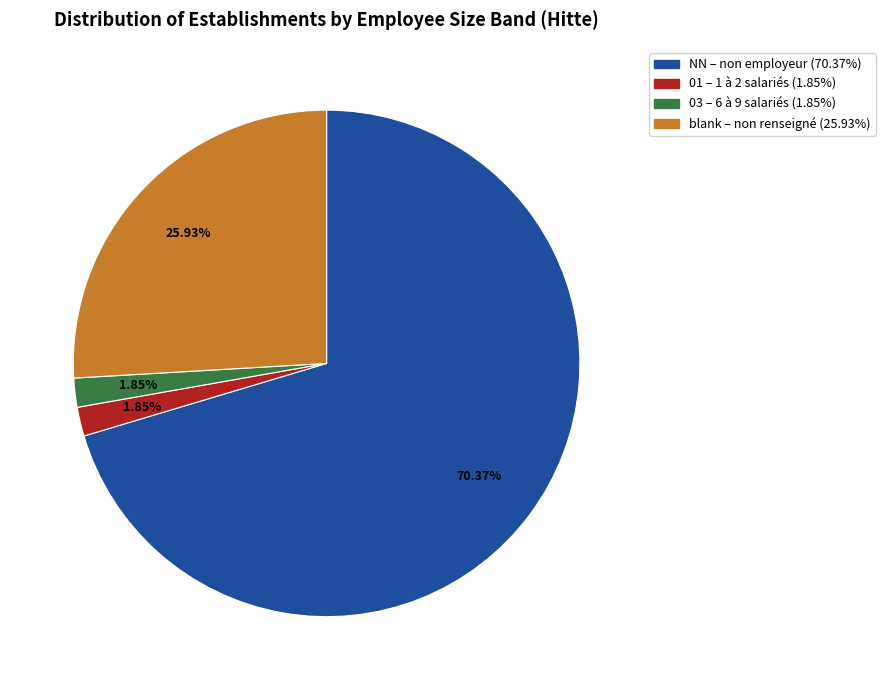

How many slices are in this pie chart?

4